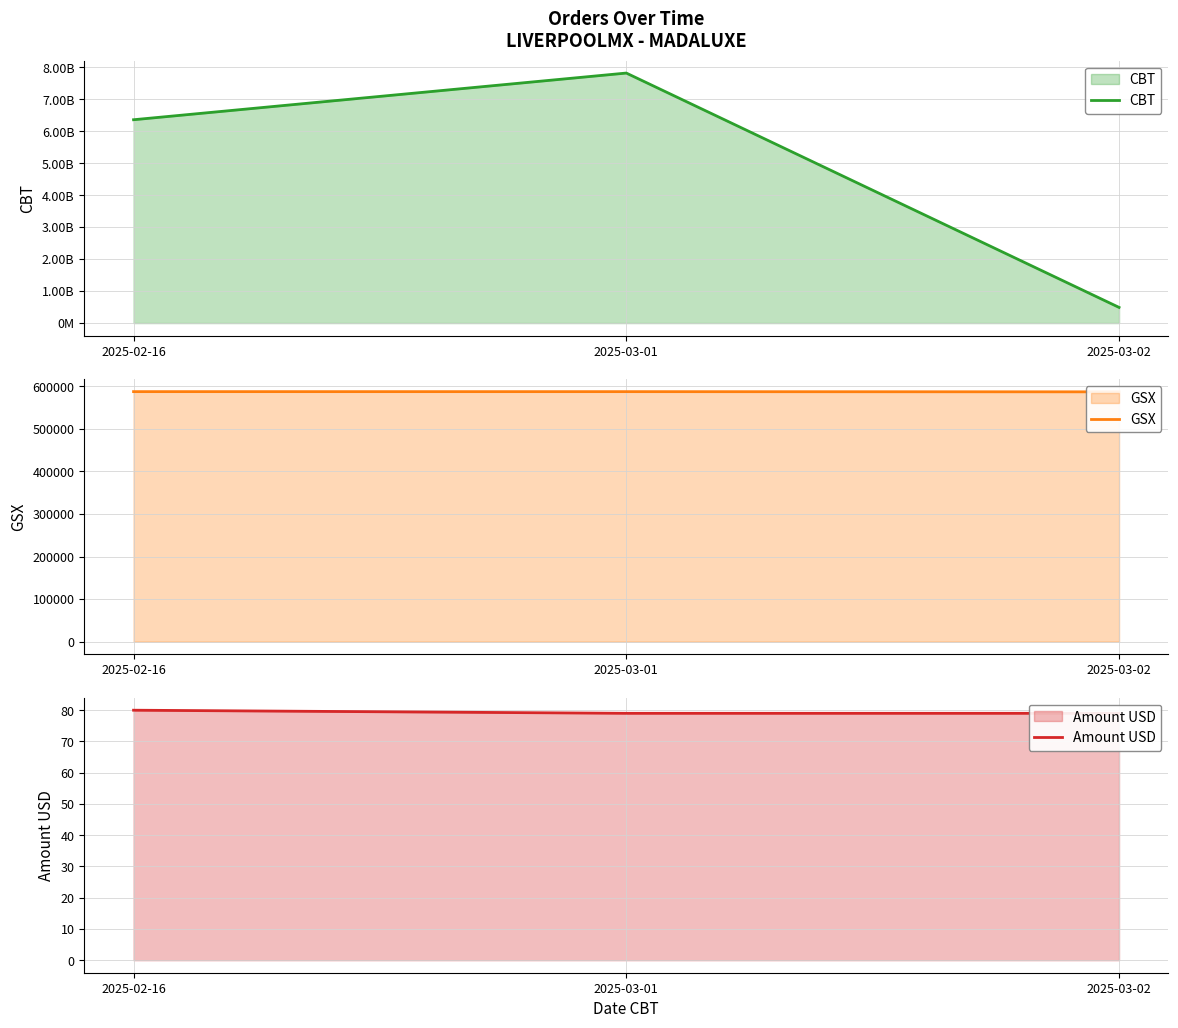

Which has a higher value, 2025-02-16 or 2025-03-02?

2025-02-16